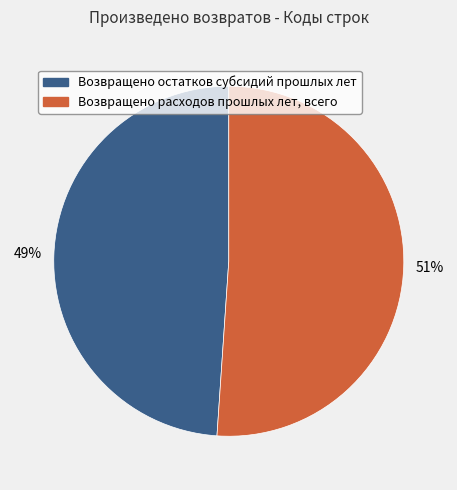

Count the number of slices in the pie.

2